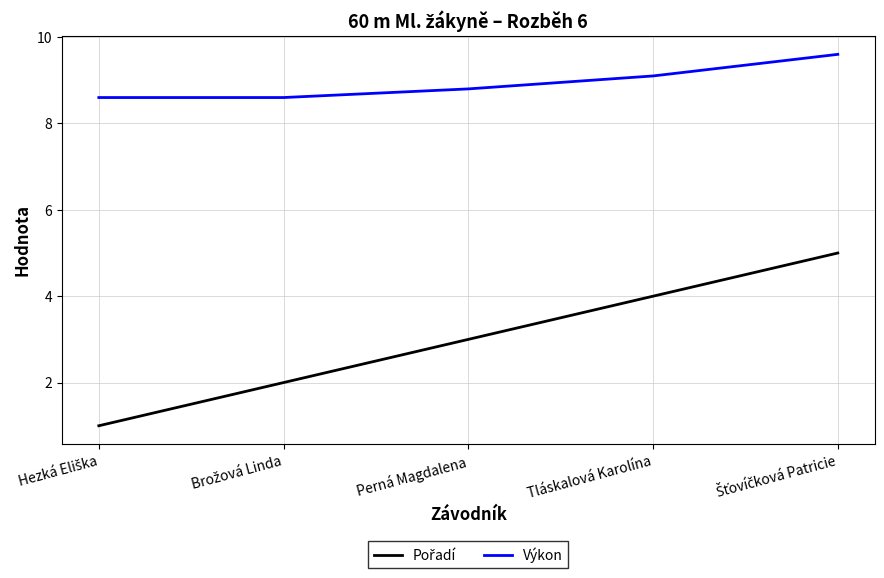

Which series has the largest total across all categories?

Výkon